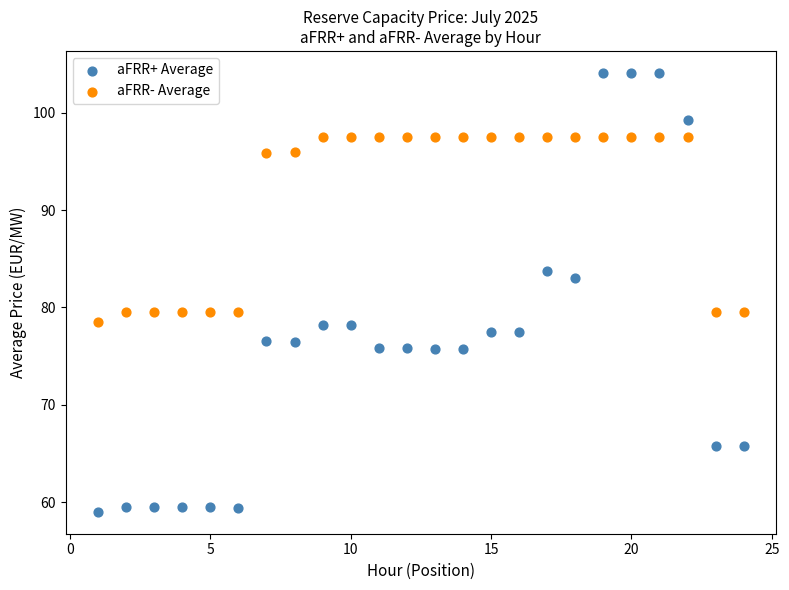

What is the X range (max minus min) for the scatter plot?

23.0